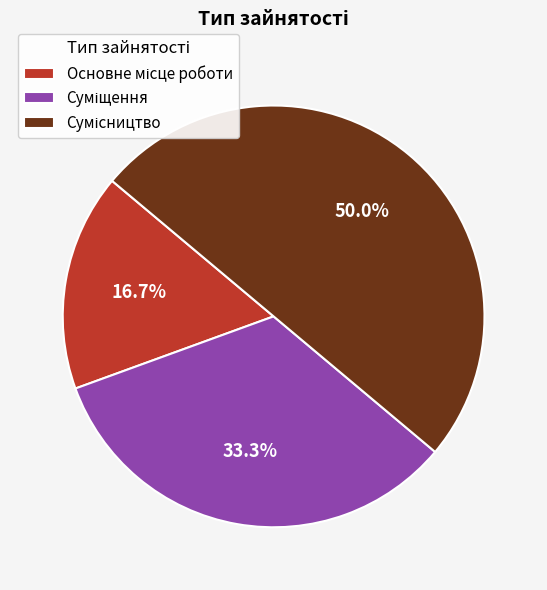

Rank the categories by value from highest to lowest.

Сумісництво, Суміщення, Основне місце роботи